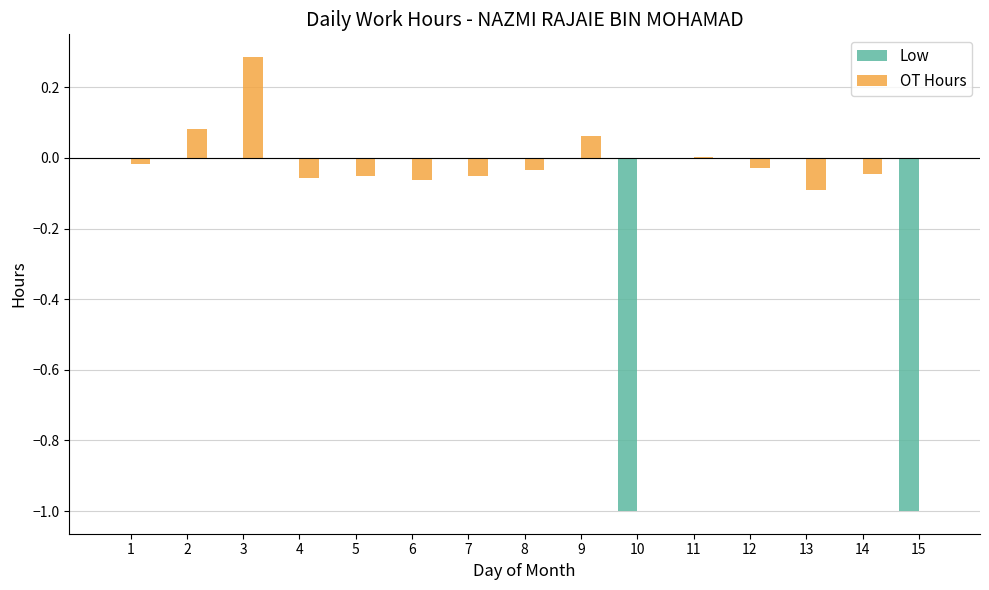

Is the value of OT Hours at 8 greater than the value of Low at 11?

No